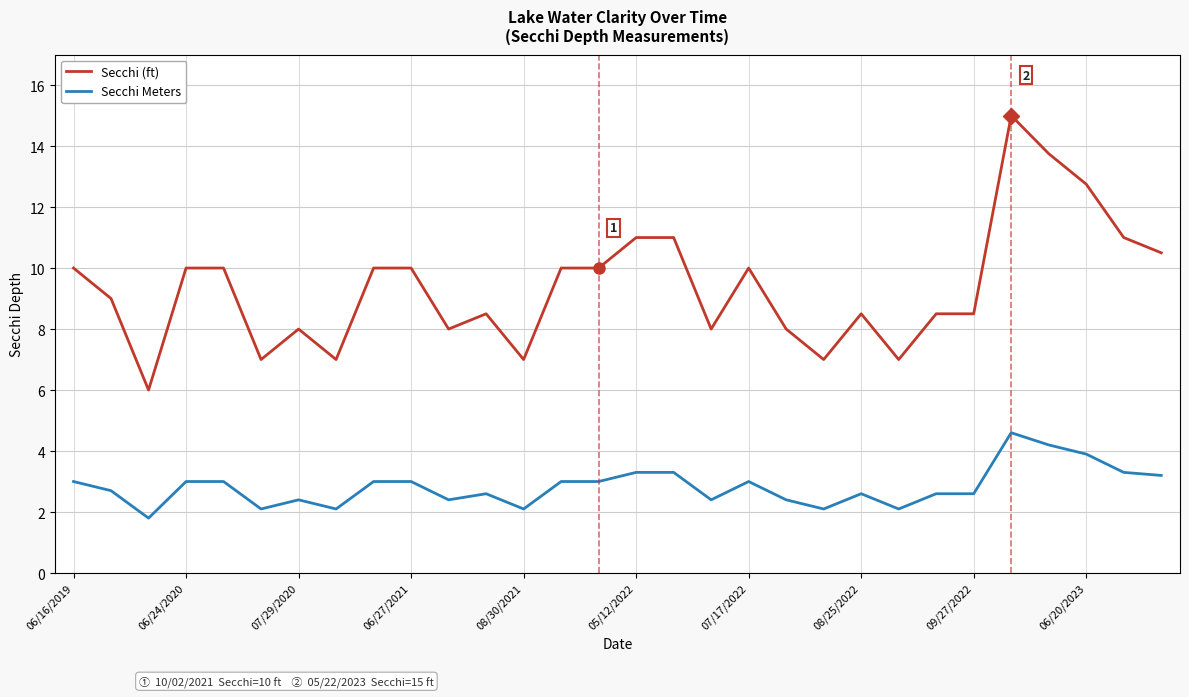

What is the average value of the Secchi Meters series?

2.8